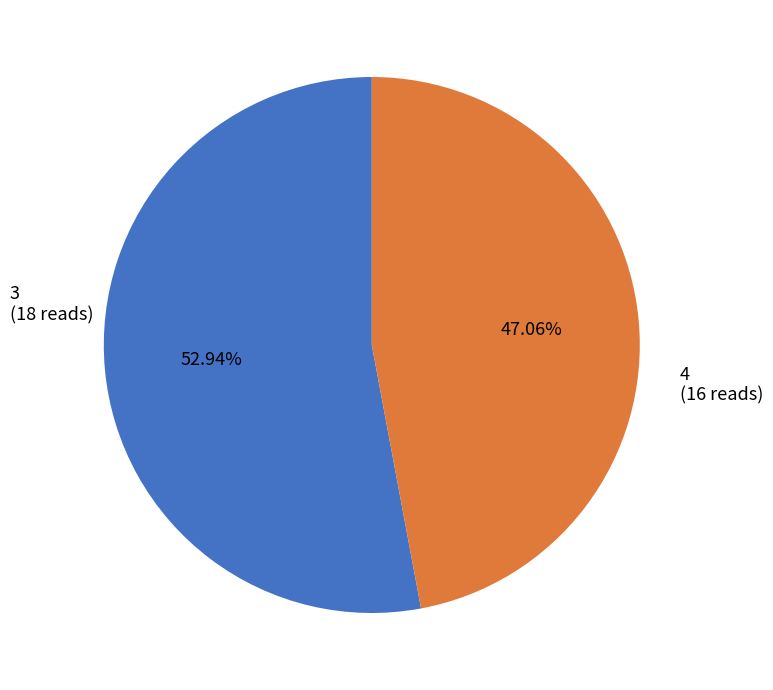

Is there a majority slice in this chart?

Yes